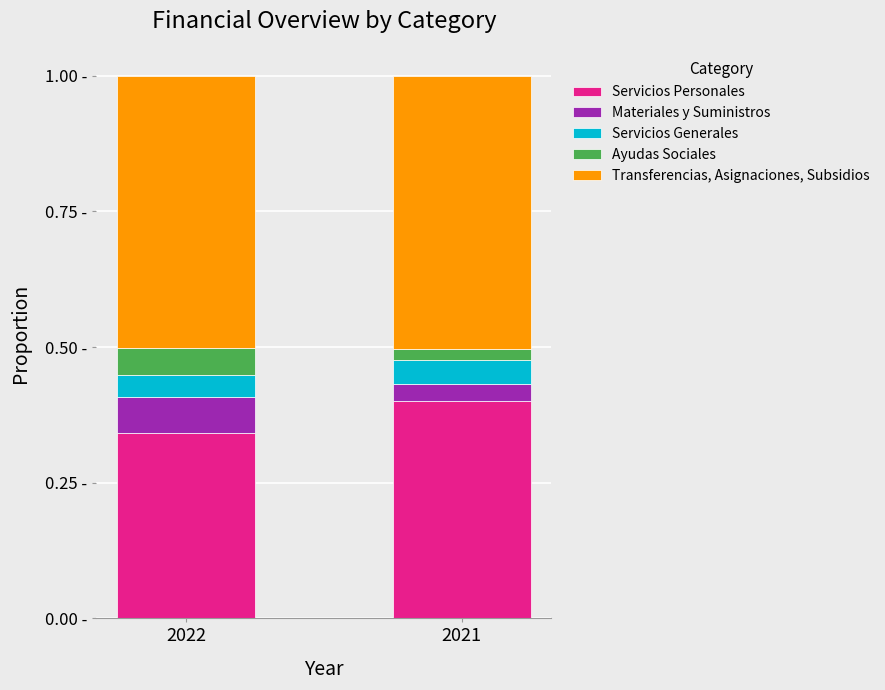

Is it true that Servicios Generales equals 0.0 at 2022?

True